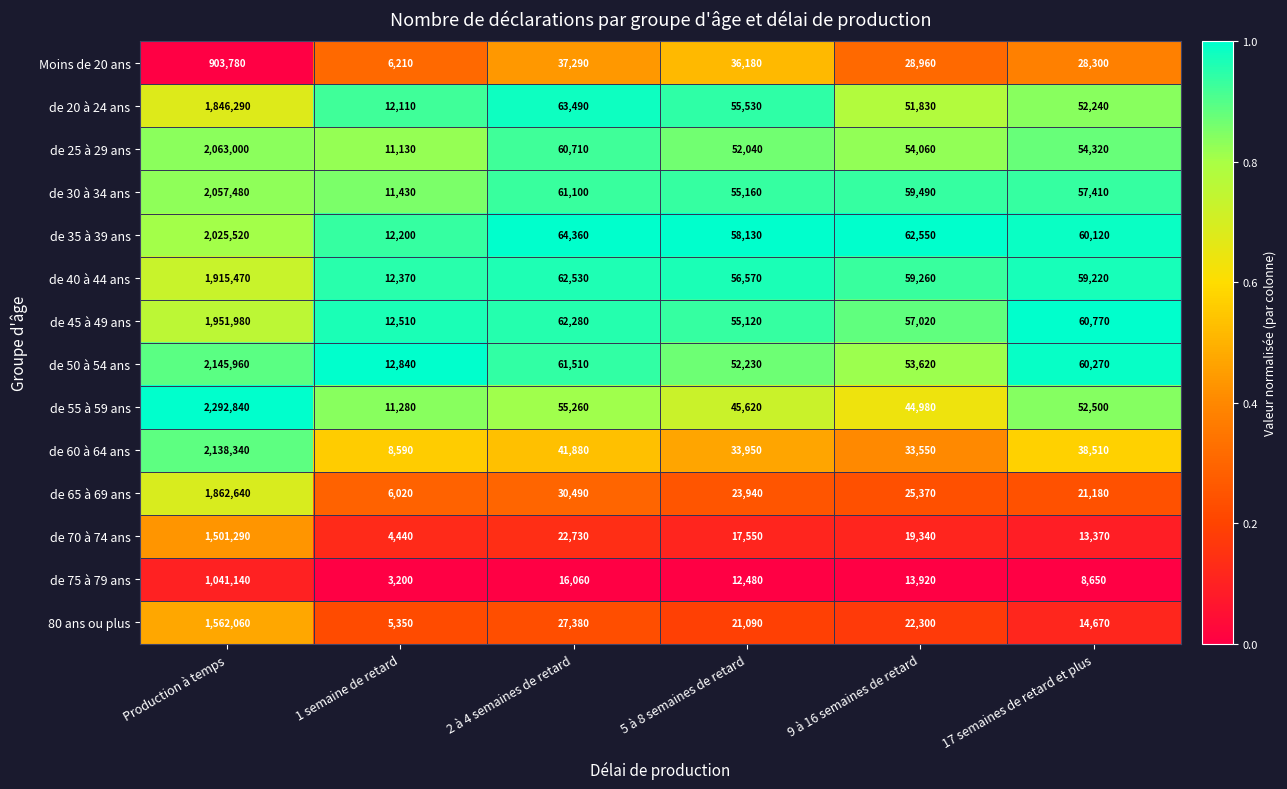

True or false: de 50 à 54 ans has a value of 3589859 at Production à temps.

False